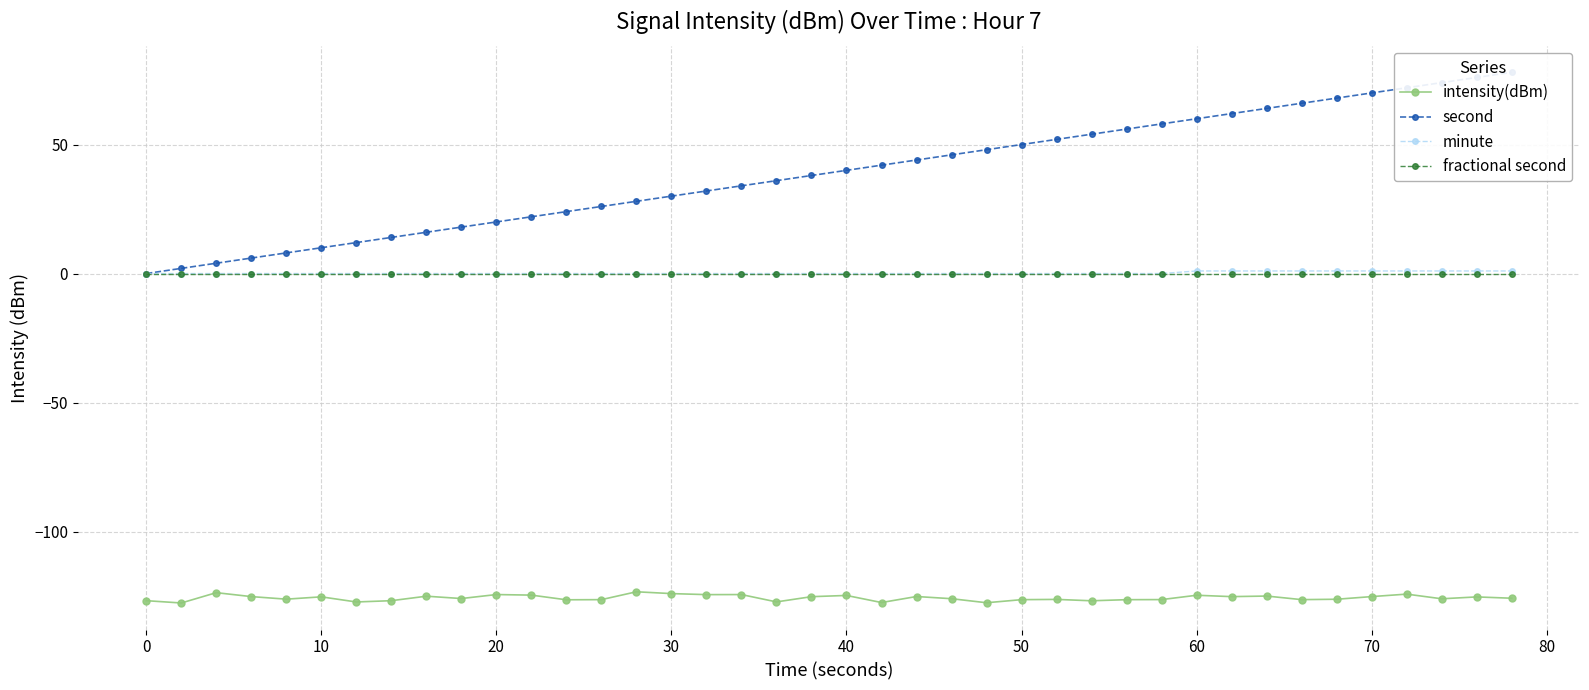

What is the difference between the second values at 60 and 27?

40.0